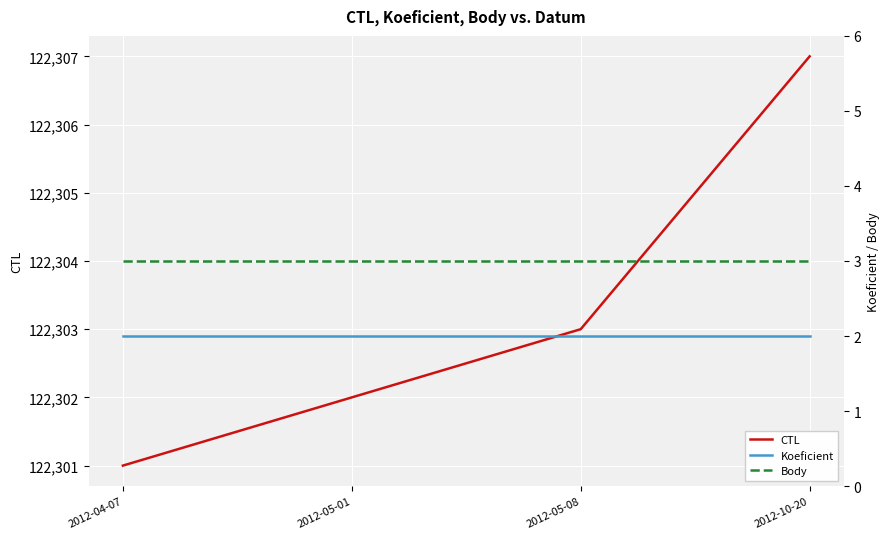

What position from the right is 2012-05-01?

3